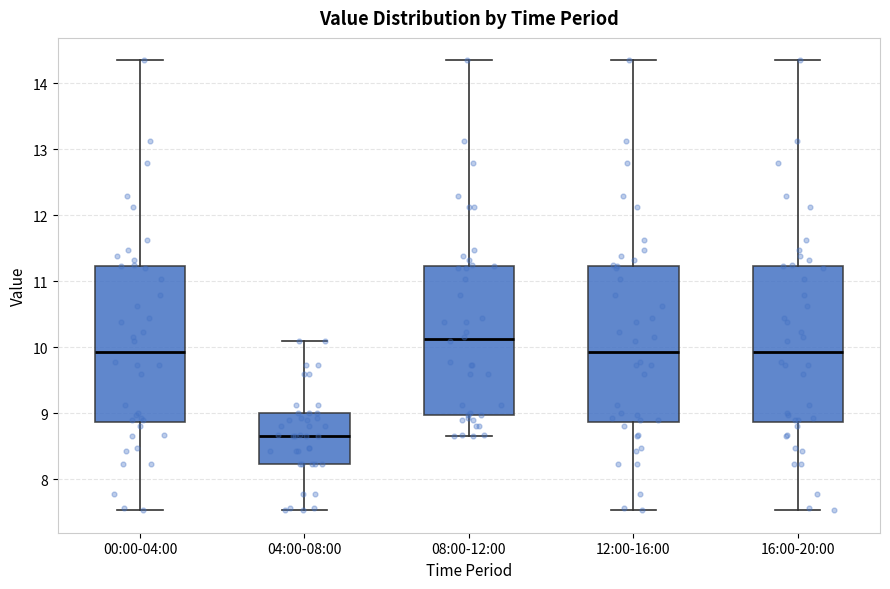

Where is the upper edge of the box for 16:00-20:00 on the y-axis? The values are not printed on the chart, so give them approximately, as read against the axis.

11.2